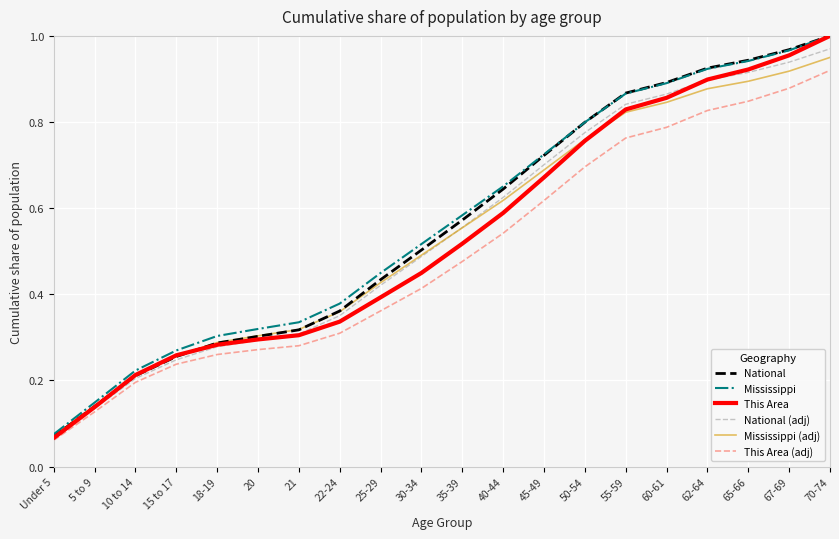

What position from the right is 50-54?

7